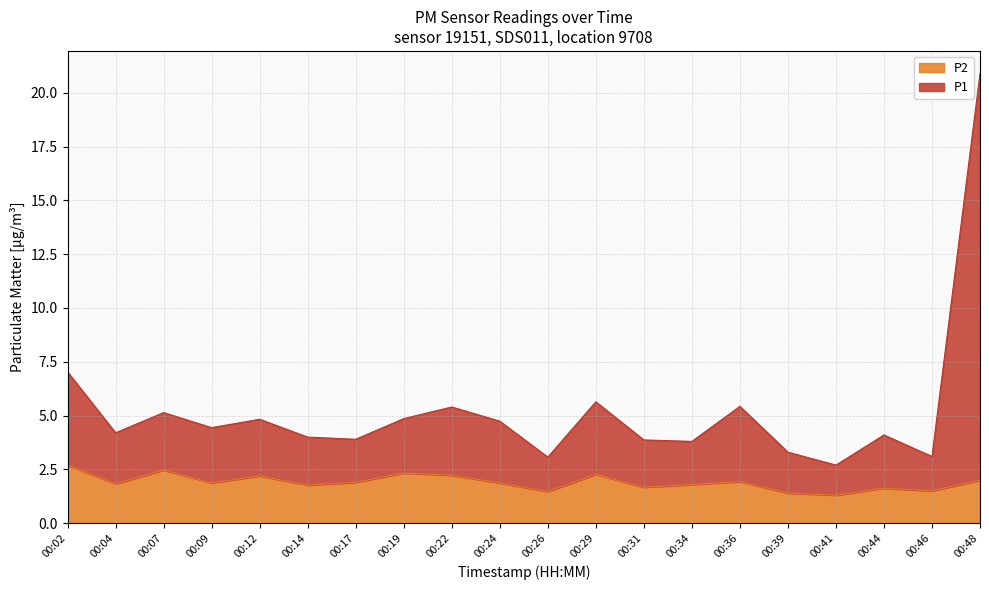

Rank the series by their maximum value, from highest to lowest.

P1, P2